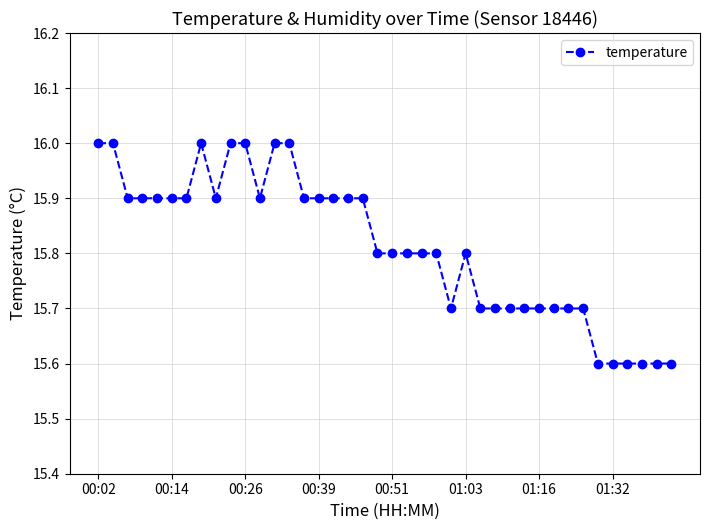

What is the maximum value shown in the chart?

16.0